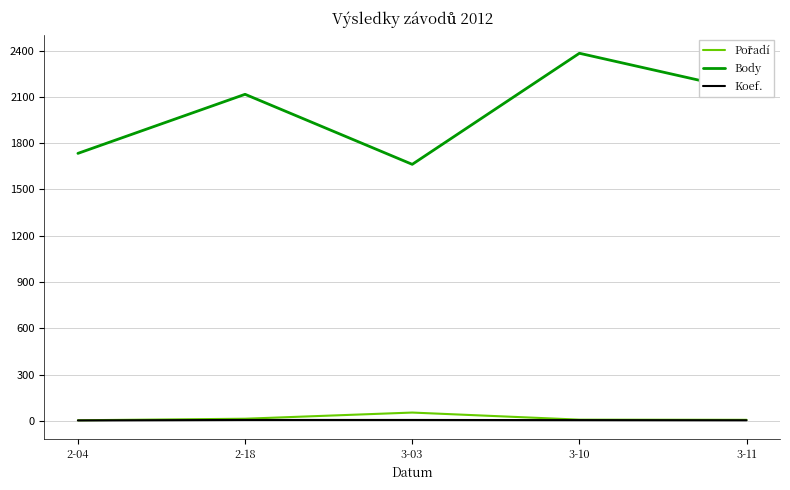

Which category has the lowest value in the Body series?

3-03